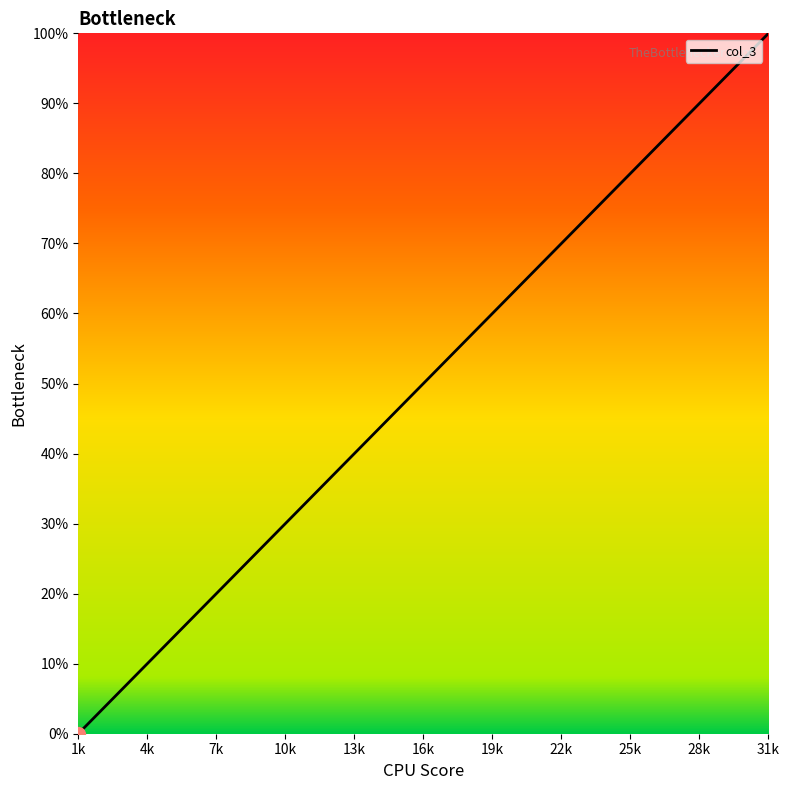

What is the maximum value shown in the chart?

100.0